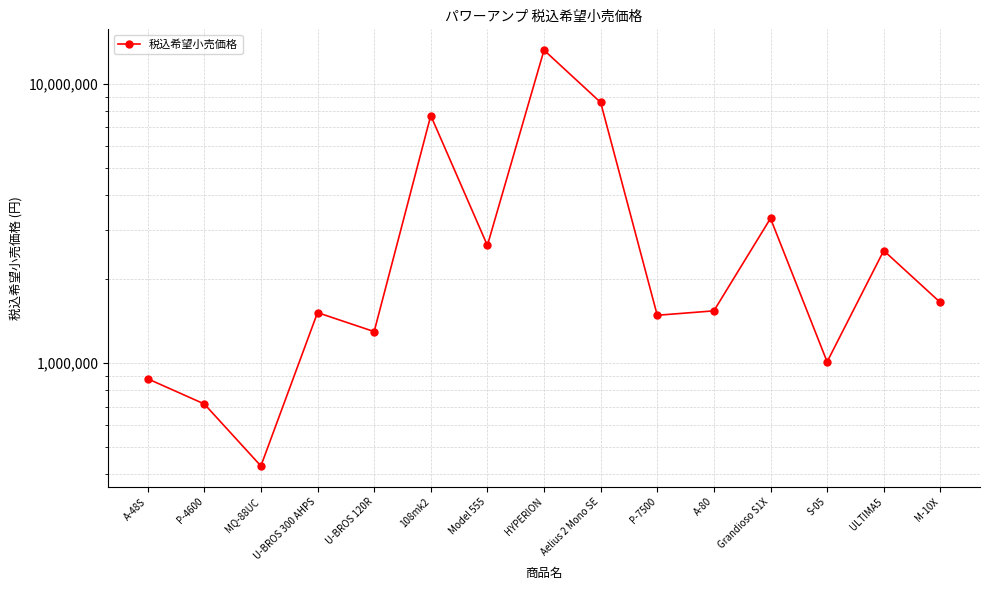

List the labels in order of value, largest first.

HYPERION, Aelius 2 Mono SE, 108mk2, Grandioso S1X, Model 555, ULTIMA5, M-10X, A-80, U-BROS 300 AHPS, P-7500, U-BROS 120R, S-05, A-48S, P-4600, MQ-88UC